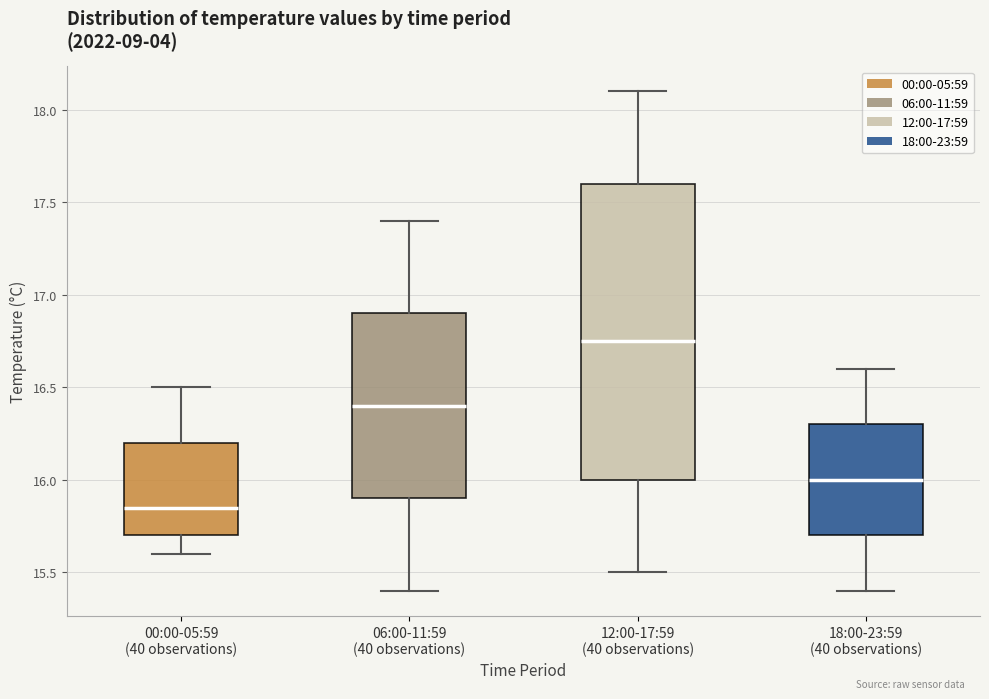

Where is the upper edge of the box for 06:00-11:59 (40 observations) on the y-axis? The values are not printed on the chart, so give them approximately, as read against the axis.

16.90